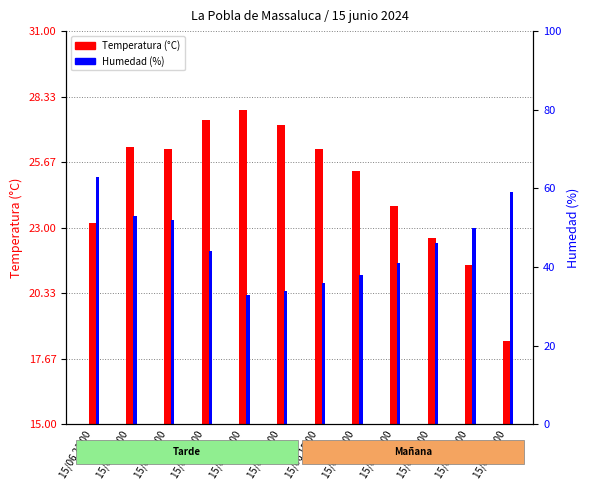

At which category does the chart reach its peak across all series?

15/06 17:00